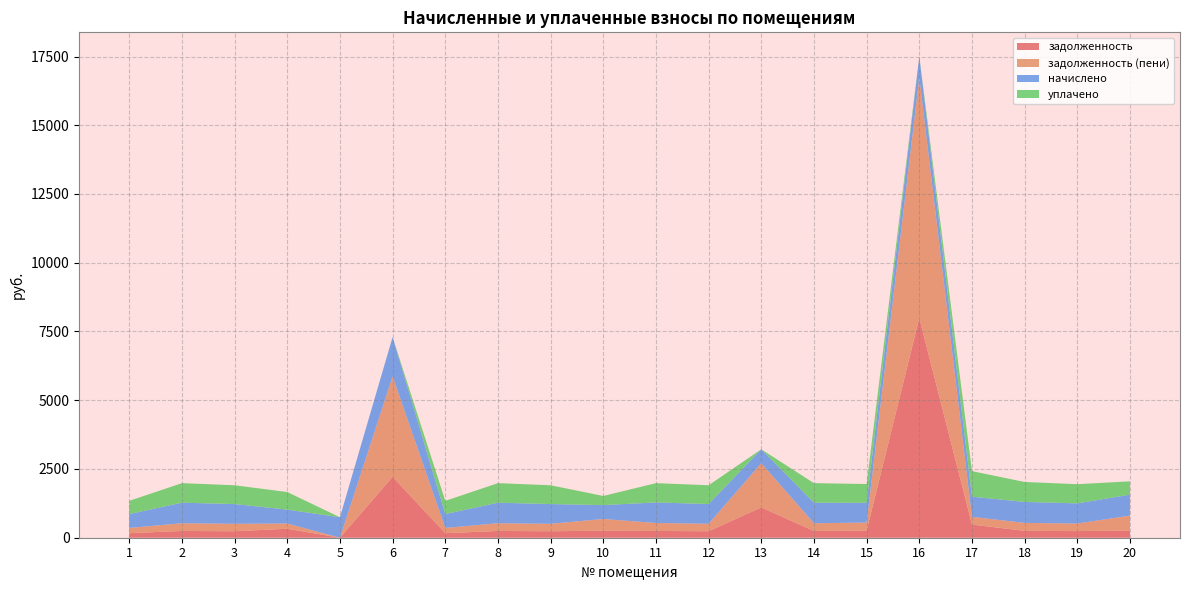

Reading left to right, transcribe all the data shown in this chart.

задолженность: 166.1	245.8	236.3	326.4	0.0	2216.9	166.1	245.8	236.3	254.7	245.8	236.8	1102.7	245.8	258.8	7989.9	478.8	251.0	241.1	262.6
задолженность (пени): 190.1	281.3	270.4	190.2	0.0	3649.1	190.1	281.3	270.4	426.9	290.5	270.9	1607.9	281.3	292.9	8752.0	281.2	287.4	275.9	541.1
начислено: 504.5	746.6	717.7	504.5	745.0	1432.1	504.5	746.6	717.7	504.5	746.6	717.7	505.2	746.6	717.7	762.1	732.3	762.6	732.3	762.6
уплачено: 480.5	711.0	683.5	640.6	0.0	0.0	480.5	711.0	683.5	332.4	701.8	683.5	0.0	711.0	683.5	0.0	929.9	726.2	697.4	484.2